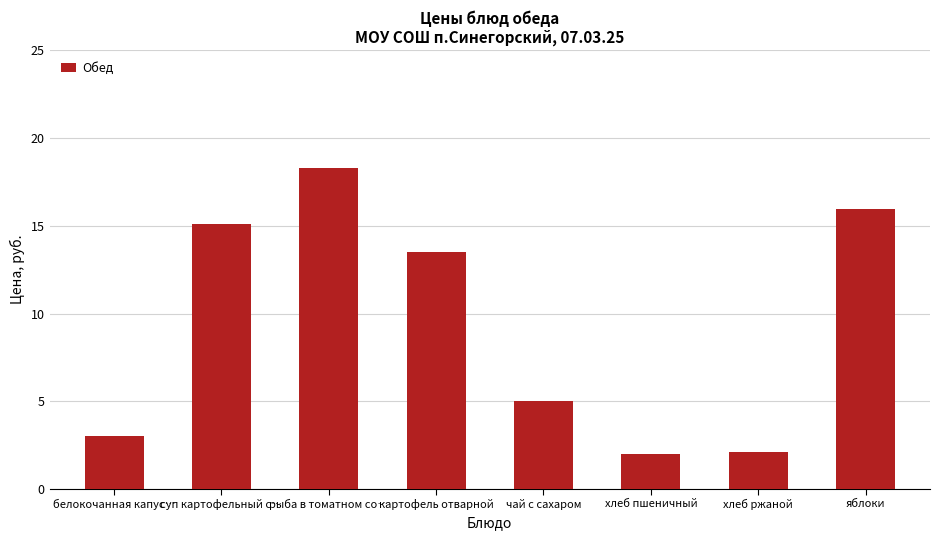

Reading left to right, list all the values displayed in this chart.

белокочанная капус…=3.0	суп картофельный с…=15.1	рыба в томатном со…=18.3	картофель отварной=13.5	чай с сахаром=5.0	хлеб пшеничный=2.0	хлеб ржаной=2.1	яблоки=16.0